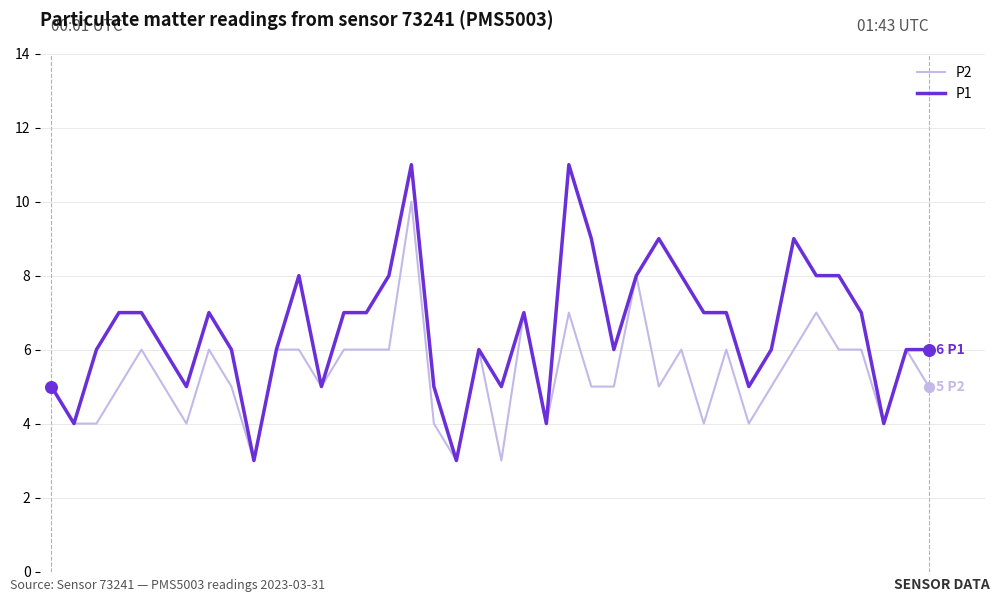

Which series has the largest total across all categories?

P1